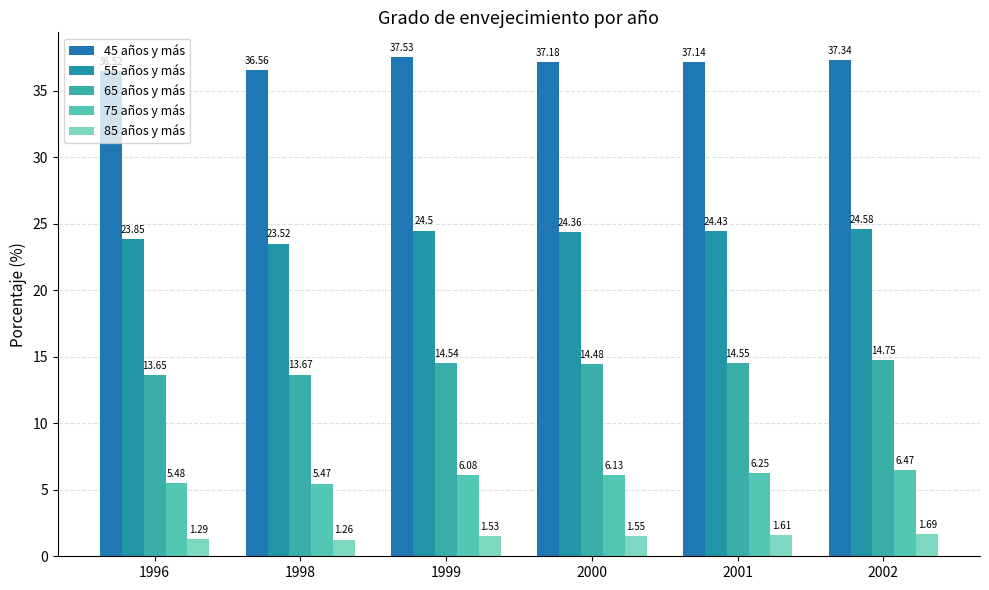

At which category does the chart reach its minimum across all series?

1998